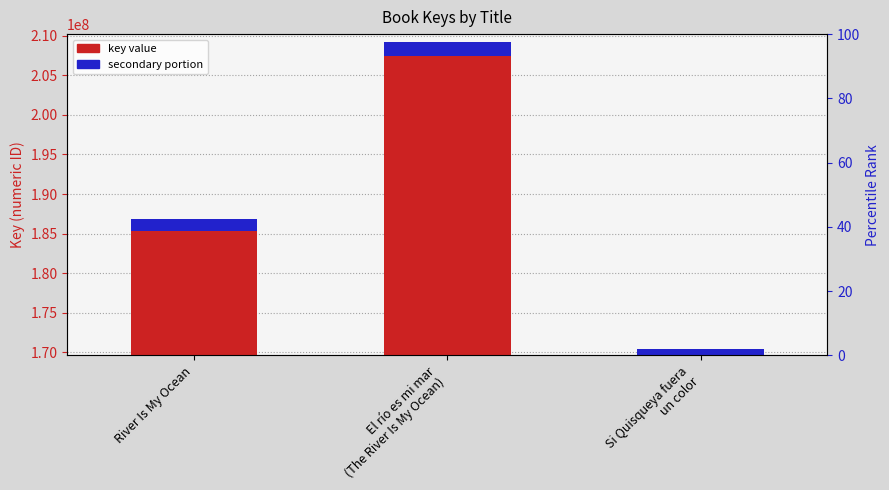

Reading left to right, what are all the values shown in this chart?

key value (primary): River Is My Ocean=185353039.4	El río es mi mar
(The River Is My Ocean)=207475299.1	Si Quisqueya fuera
un color=169121976.1
key value (secondary portion): River Is My Ocean=1494782.6	El río es mi mar
(The River Is My Ocean)=1673187.9	Si Quisqueya fuera
un color=1363886.9